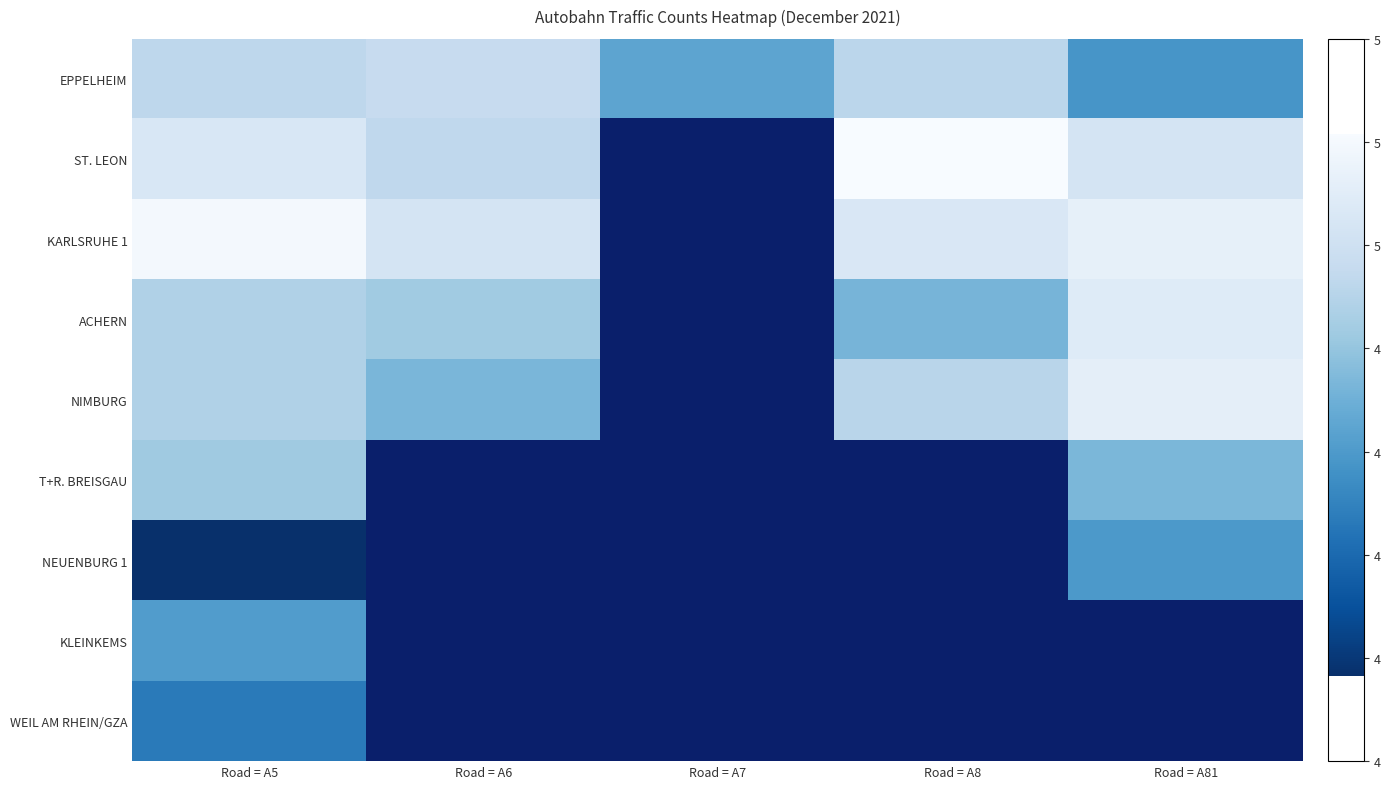

At which label does KARLSRUHE 1 reach its peak?

Road = A5